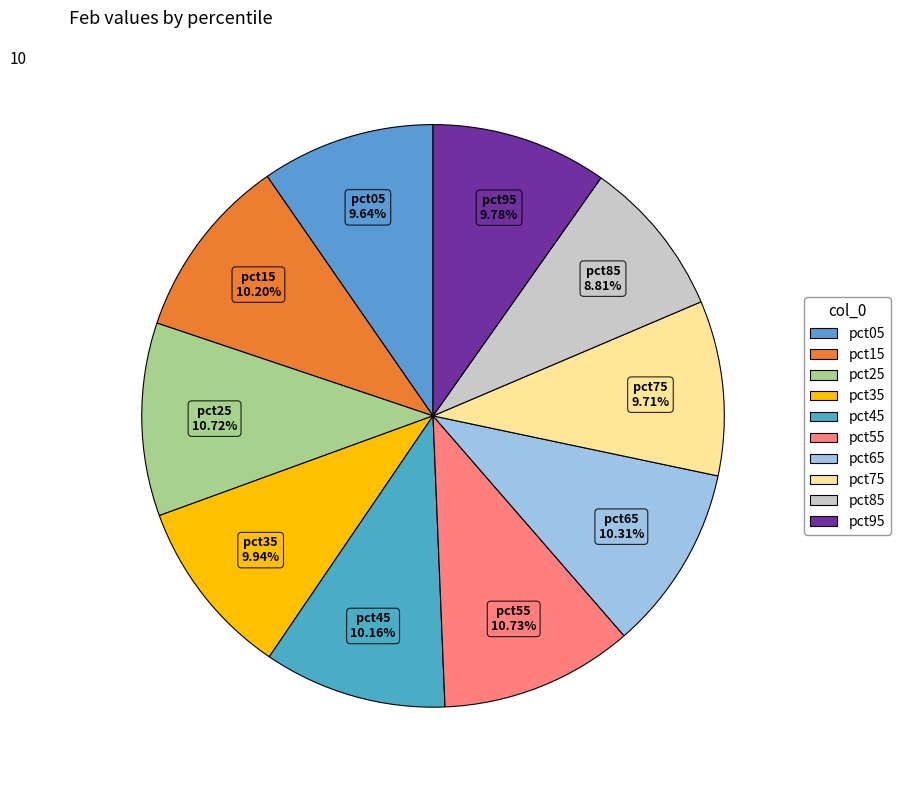

Is it true that pct45 is 10% of the pie?

True